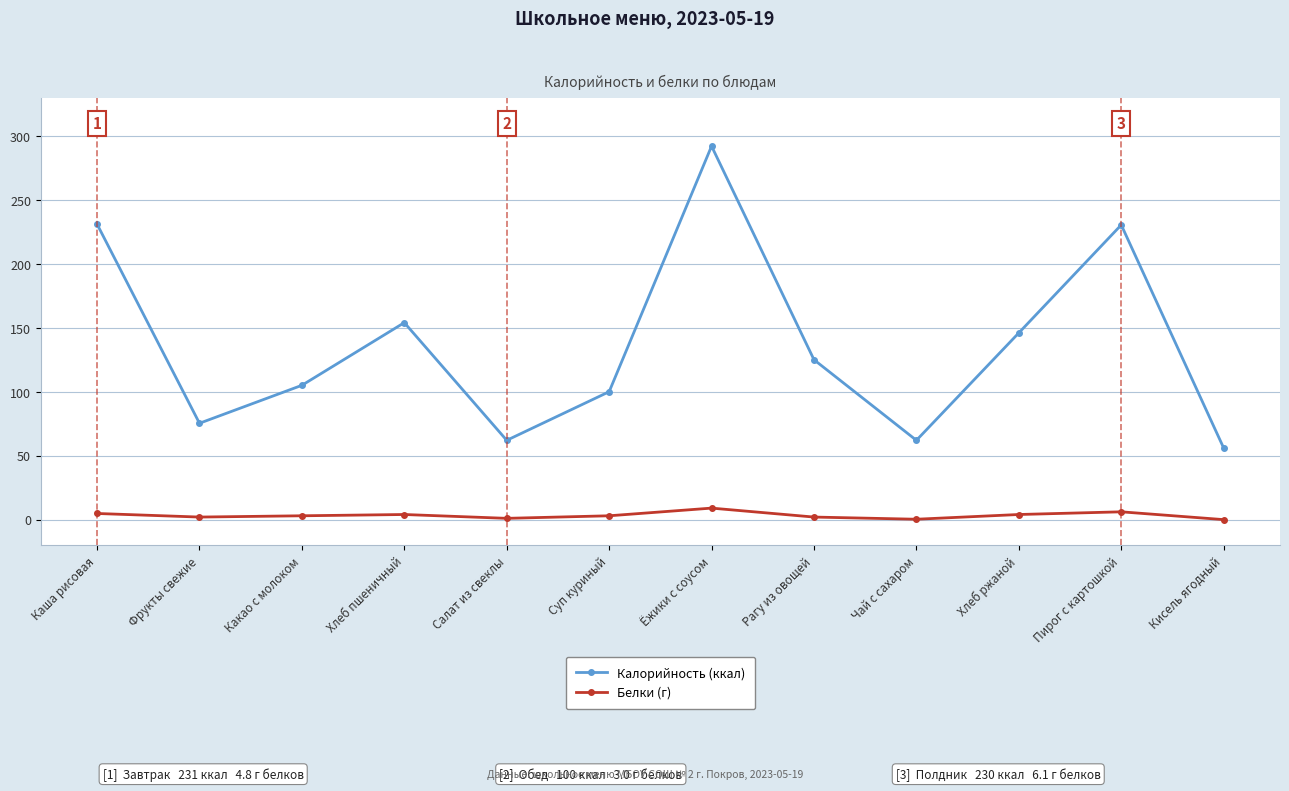

At Чай с сахаром, list the series in order from smallest to largest.

Белки (г), Калорийность (ккал)